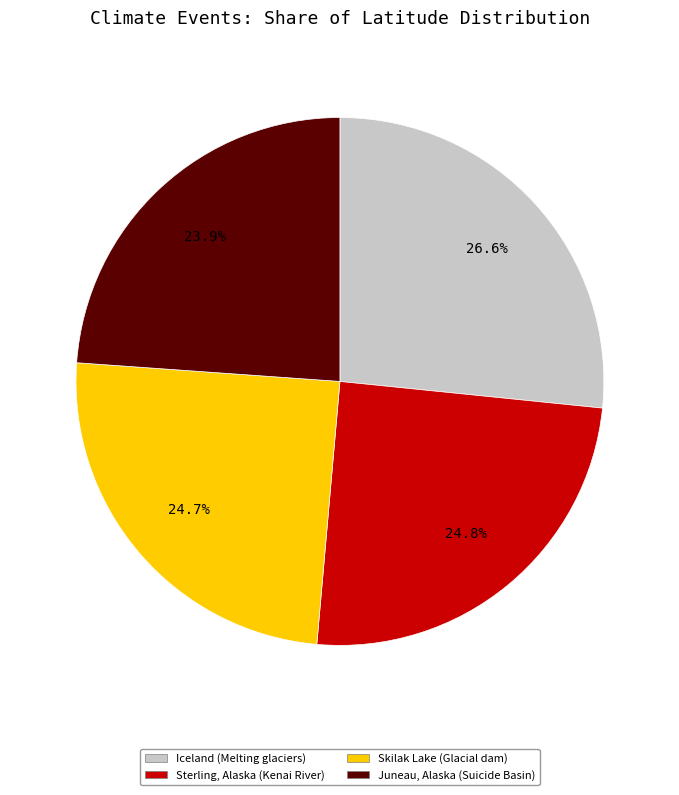

Rank the categories by value from highest to lowest.

Iceland (Melting glaciers), Sterling, Alaska (Kenai River), Skilak Lake (Glacial dam), Juneau, Alaska (Suicide Basin)